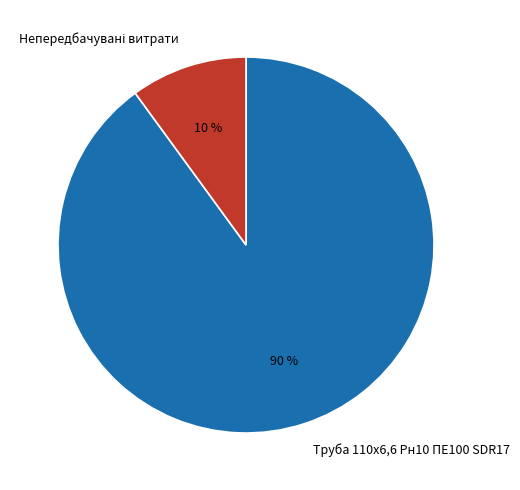

How many segments does this pie chart have?

2